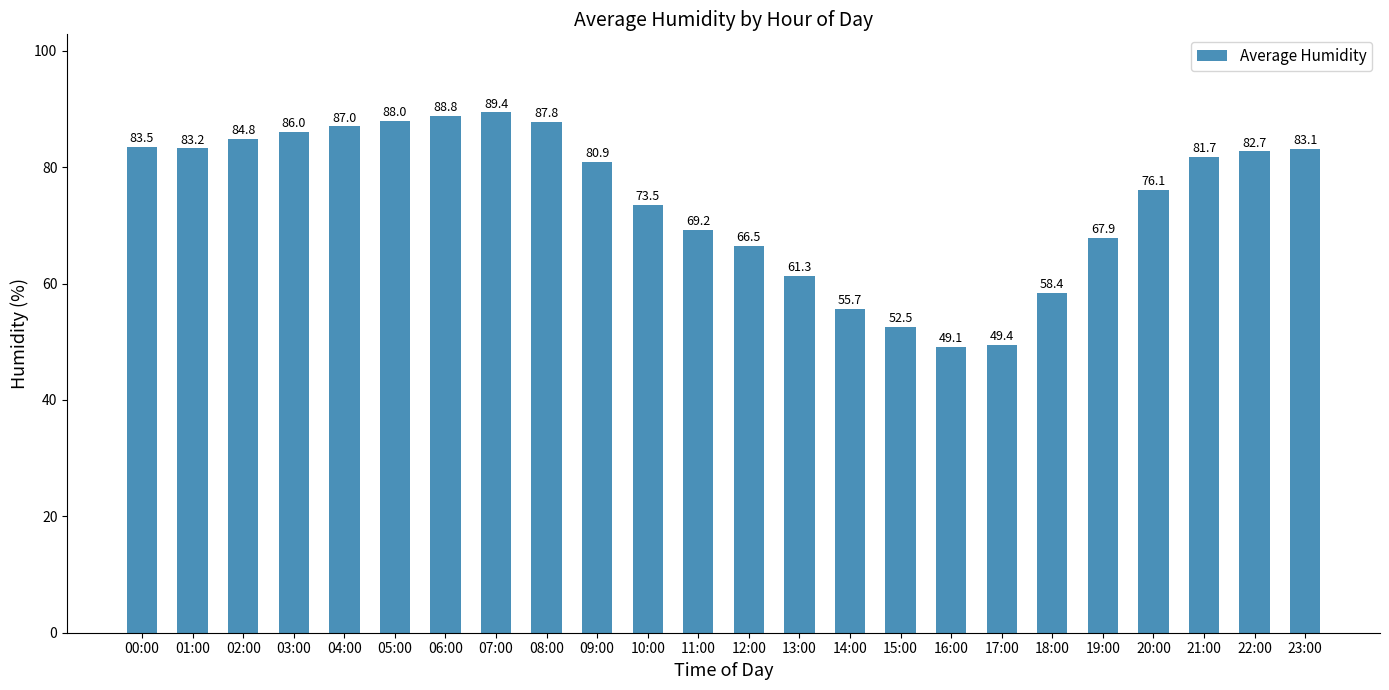

The value at 13:00 is 61.3. True or false?

True